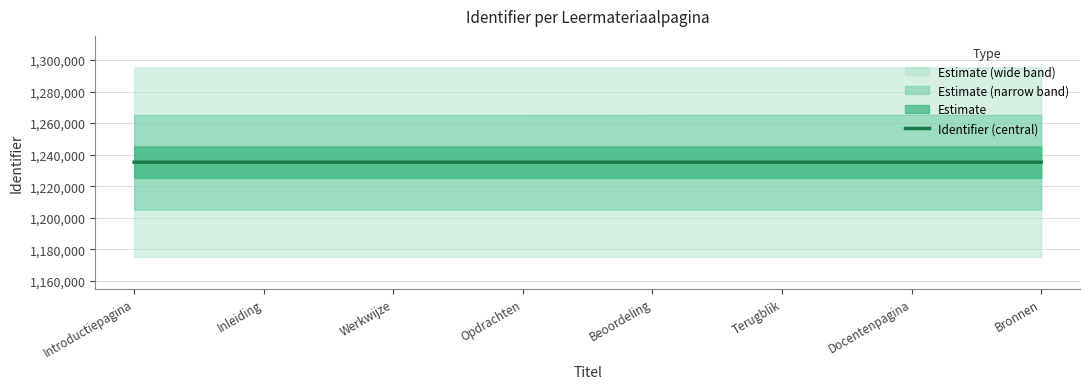

Which category has the highest value across all series?

Docentenpagina